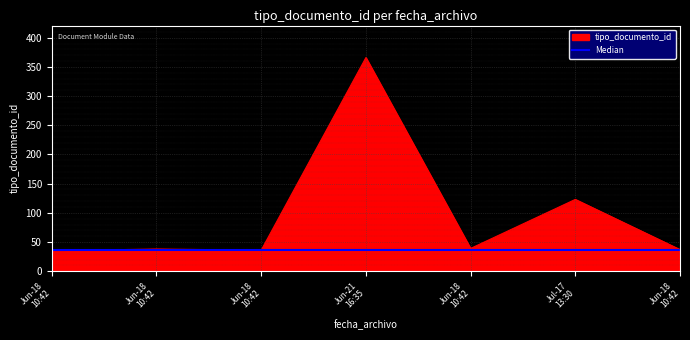

Which category has the lowest value across all series?

Jun-18 10:42